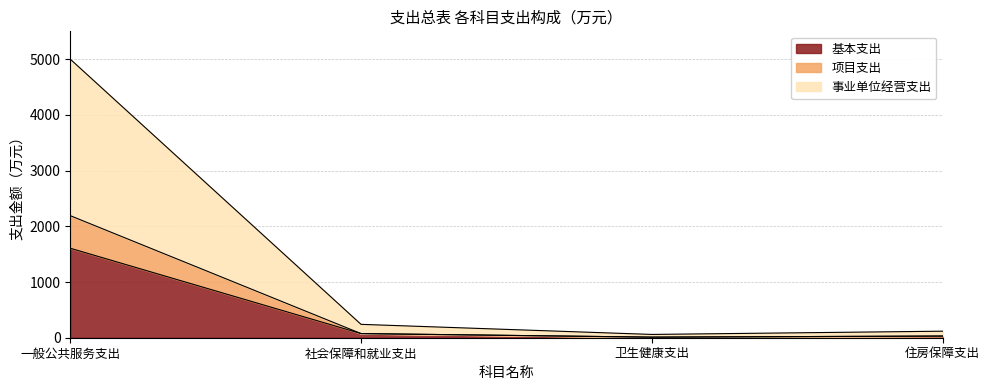

What is the difference between the maximum and minimum values in the 事业单位经营支出 series?

4941.7